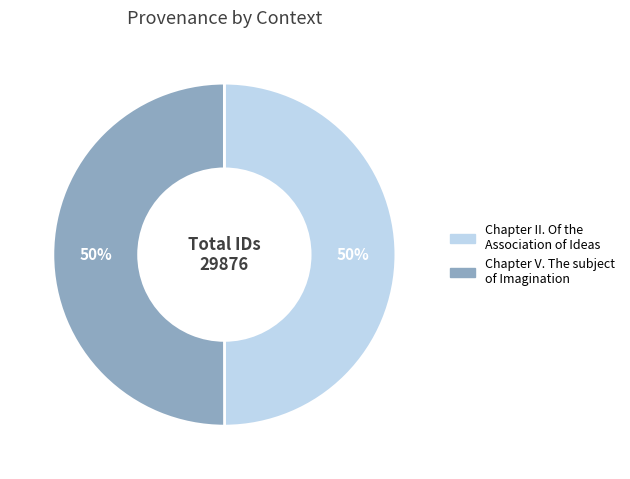

Combined, do Chapter V. The subject of Imagination and Chapter II. Of the Association of Ideas account for over 50%?

Yes